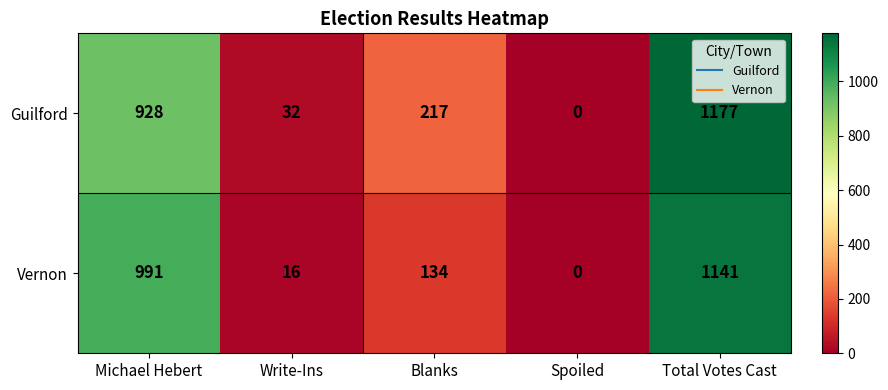

Reading right to left, extract all data points from this chart.

Guilford: 1177	0	217	32	928
Vernon: 1141	0	134	16	991